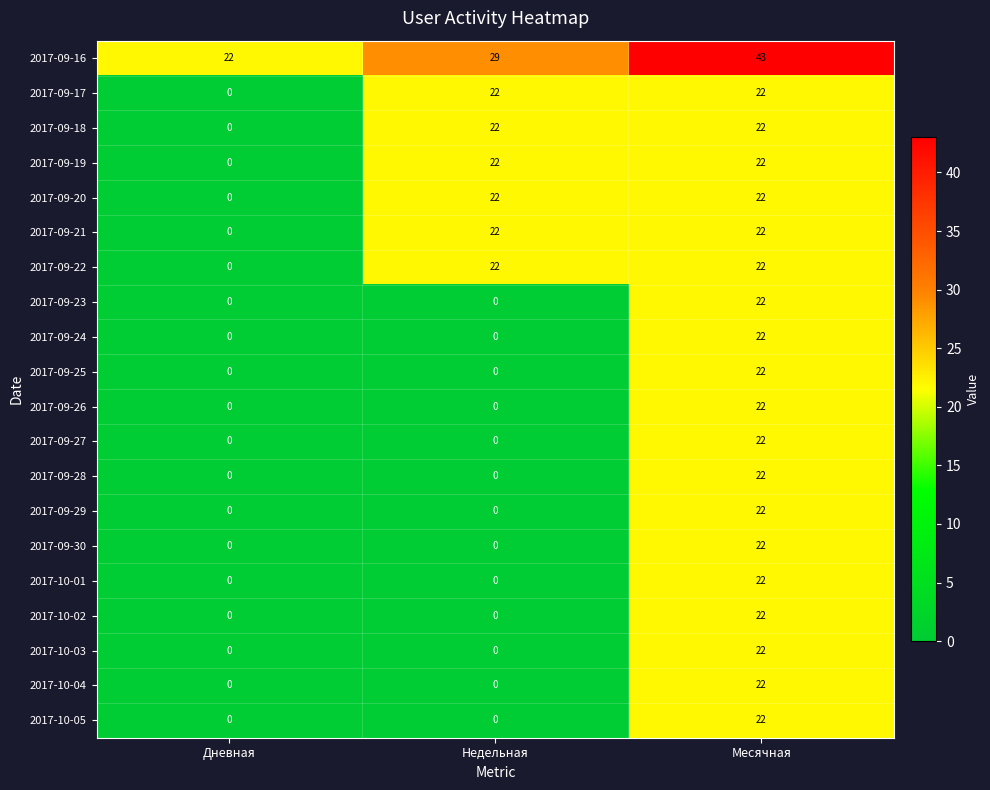

What is the greatest value displayed?

43